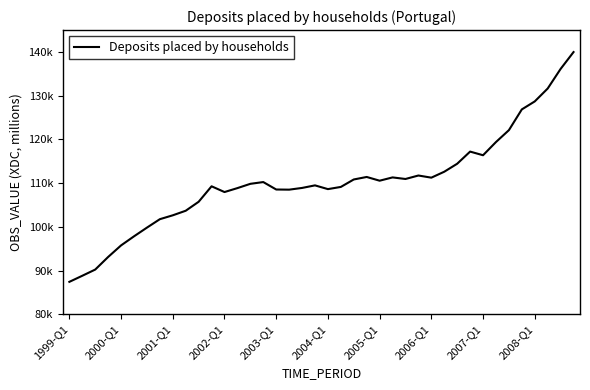

Does the chart have visible grid lines?

No